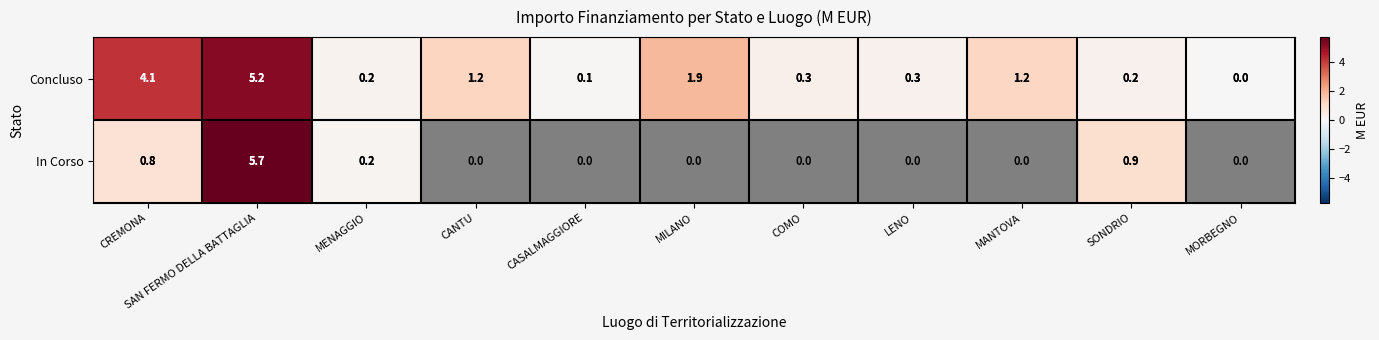

List the series in order of their overall mean, lowest first.

In Corso, Concluso